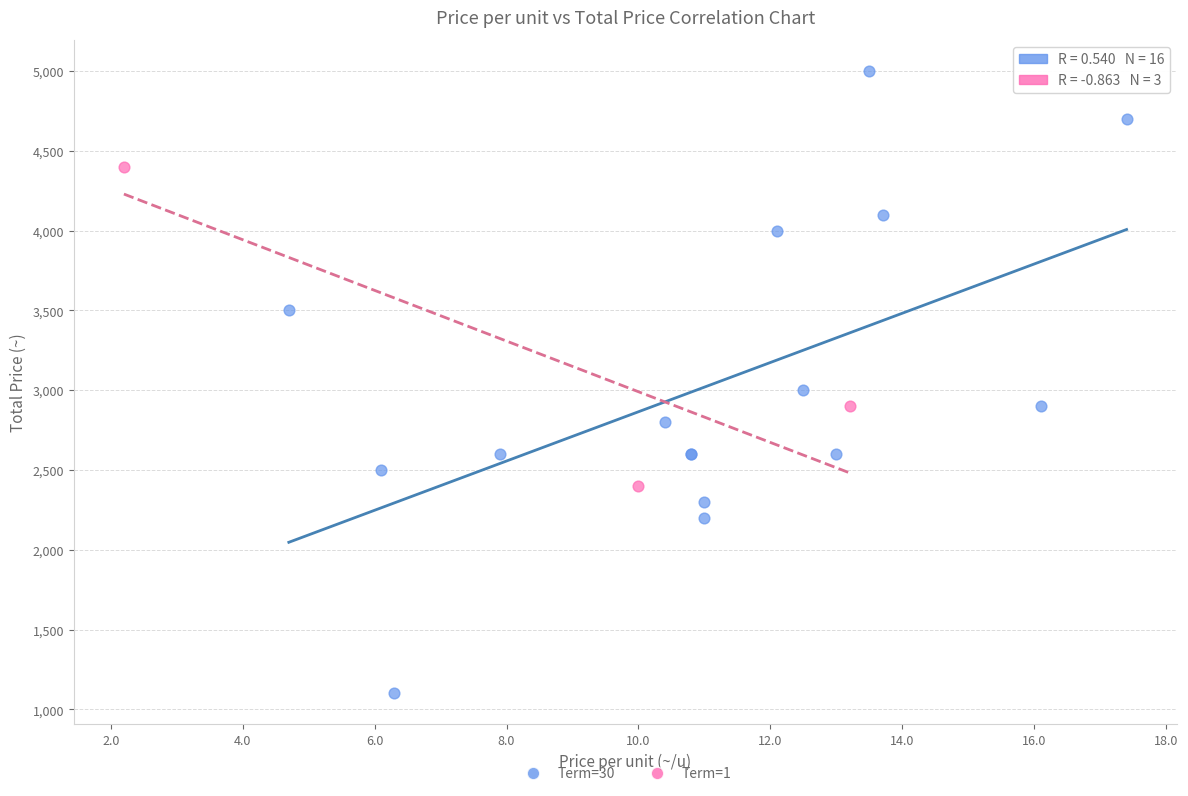

What are all the series names shown in the legend?

Term=30, Term=1